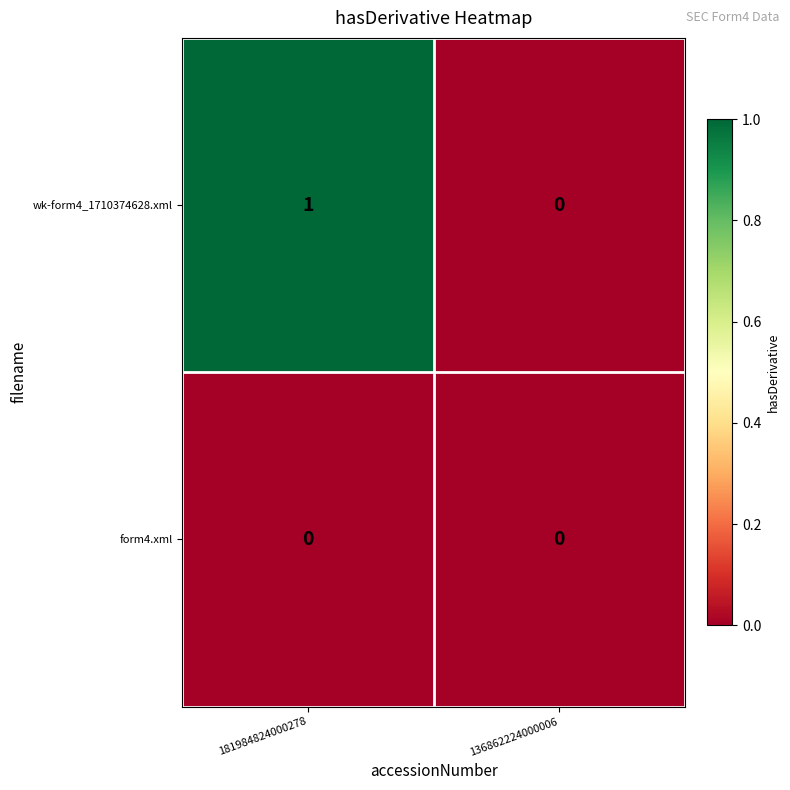

Reading right to left, extract all data points from this chart.

wk-form4_1710374628.xml: 136862224000006=0	181984824000278=1
form4.xml: 136862224000006=0	181984824000278=0